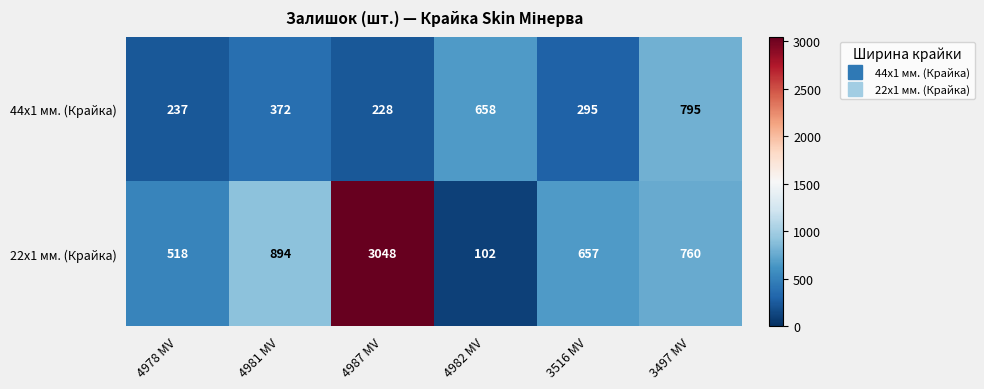

What is the difference between the 44x1 мм. (Крайка) values at 4987 MV and 4978 MV?

9